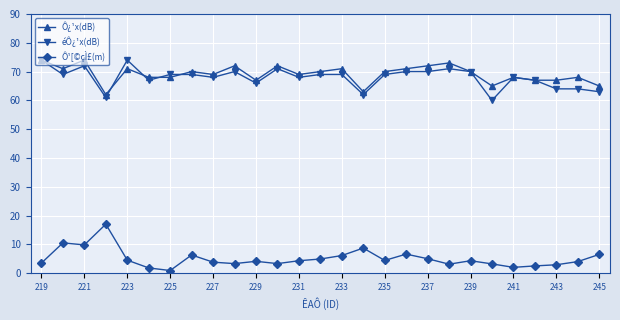

What is the sum of all Ô¹[©çÌ£(m) values?

137.3